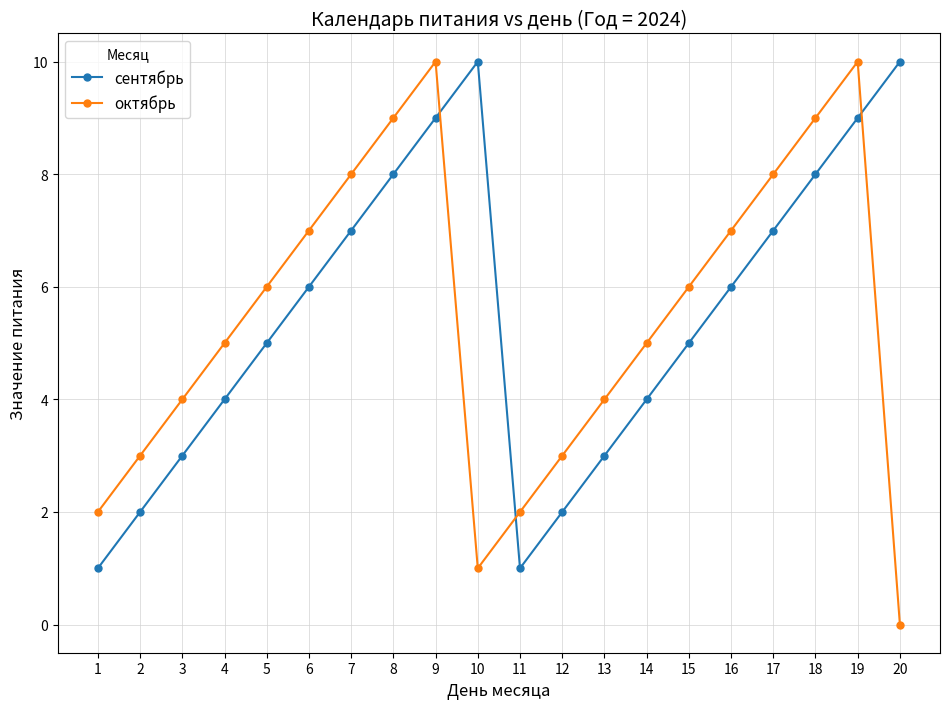

Where is the first local maximum for сентябрь?

10